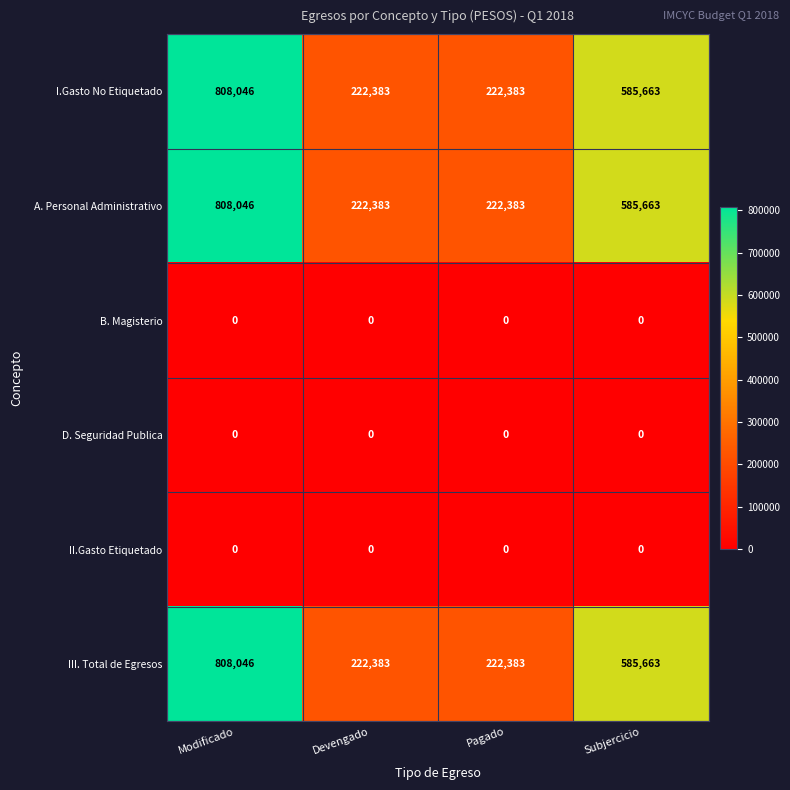

What is the difference between the highest and lowest values at Subjercicio?

585663